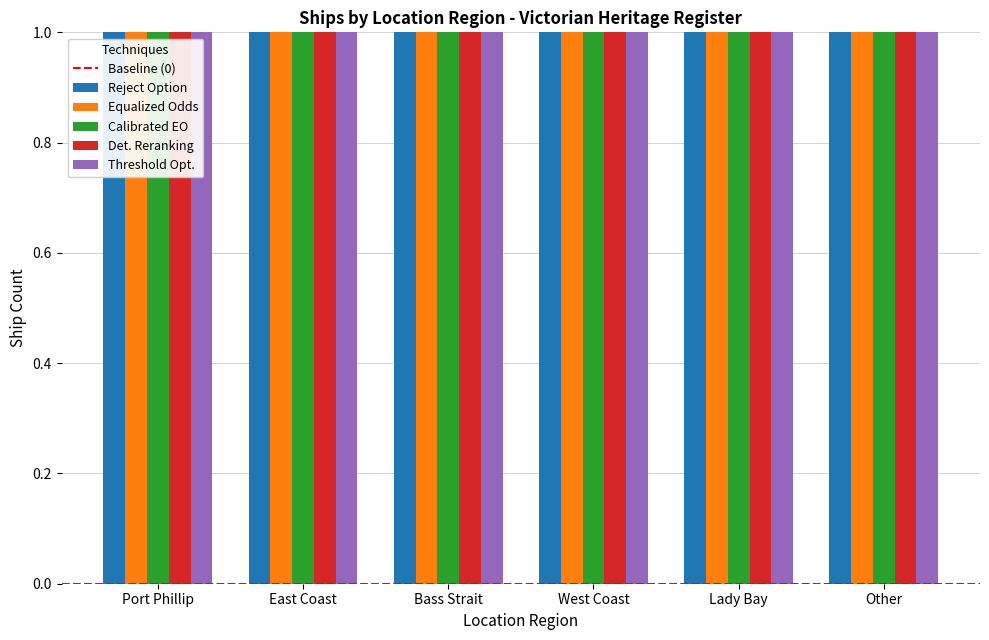

List the labels in order of value, largest first.

East Coast, Port Phillip, Bass Strait, Other, West Coast, Lady Bay